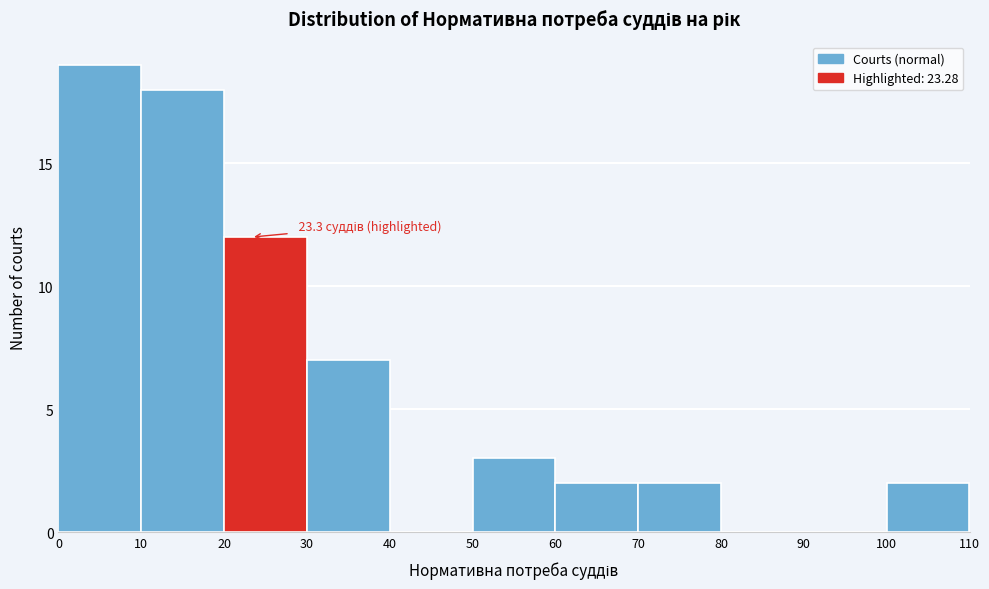

Over which range of the x-axis is the bar tallest?

0 to 10